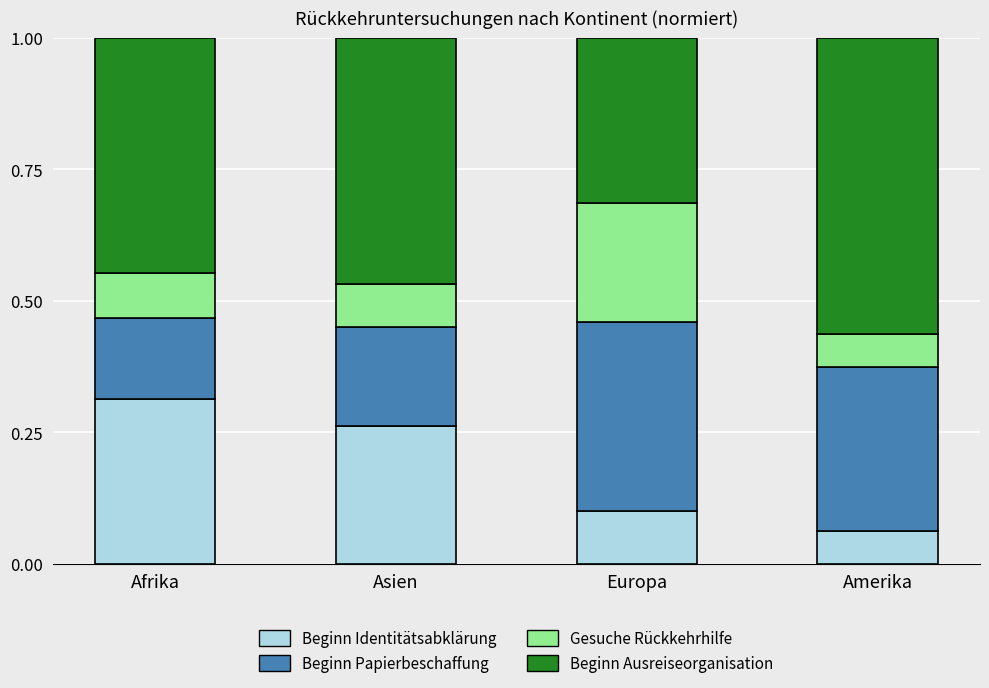

What is the total value across all series at Afrika?

1.0